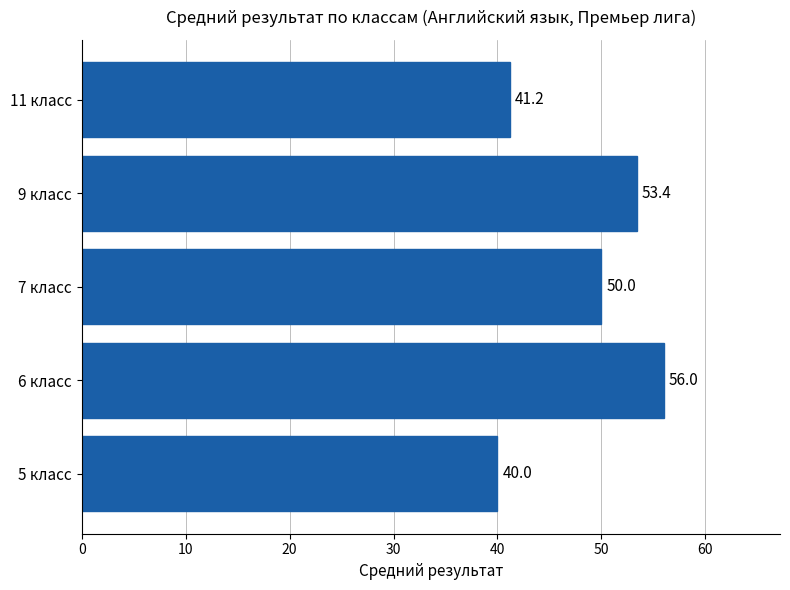

True or false: the data shows 24.1 at 5 класс.

False